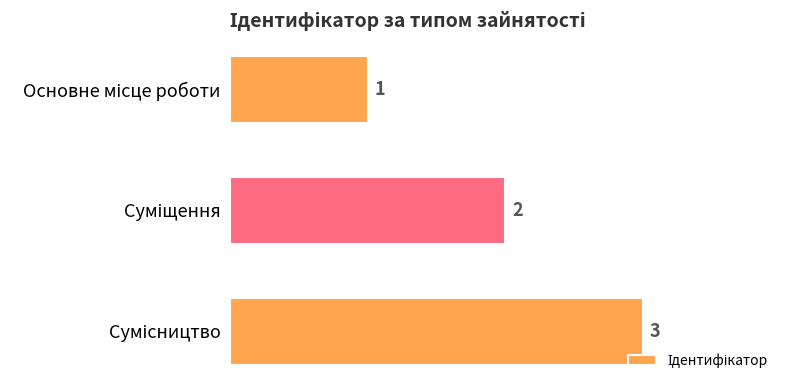

What is the maximum value shown in the chart?

3